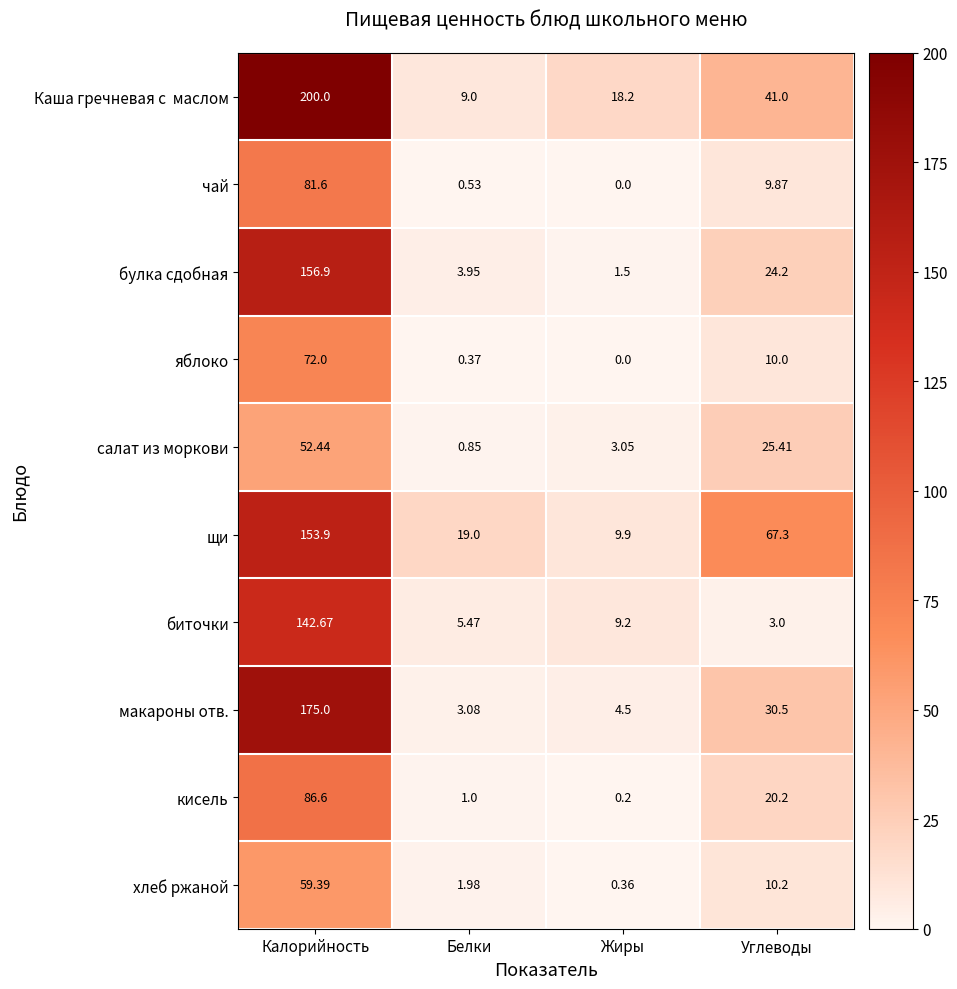

Where does the яблоко series first go above 10?

Калорийность